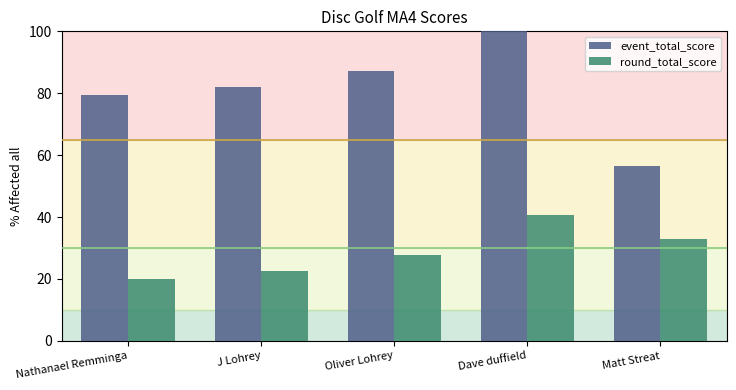

What position from the left is Nathanael Remminga?

1